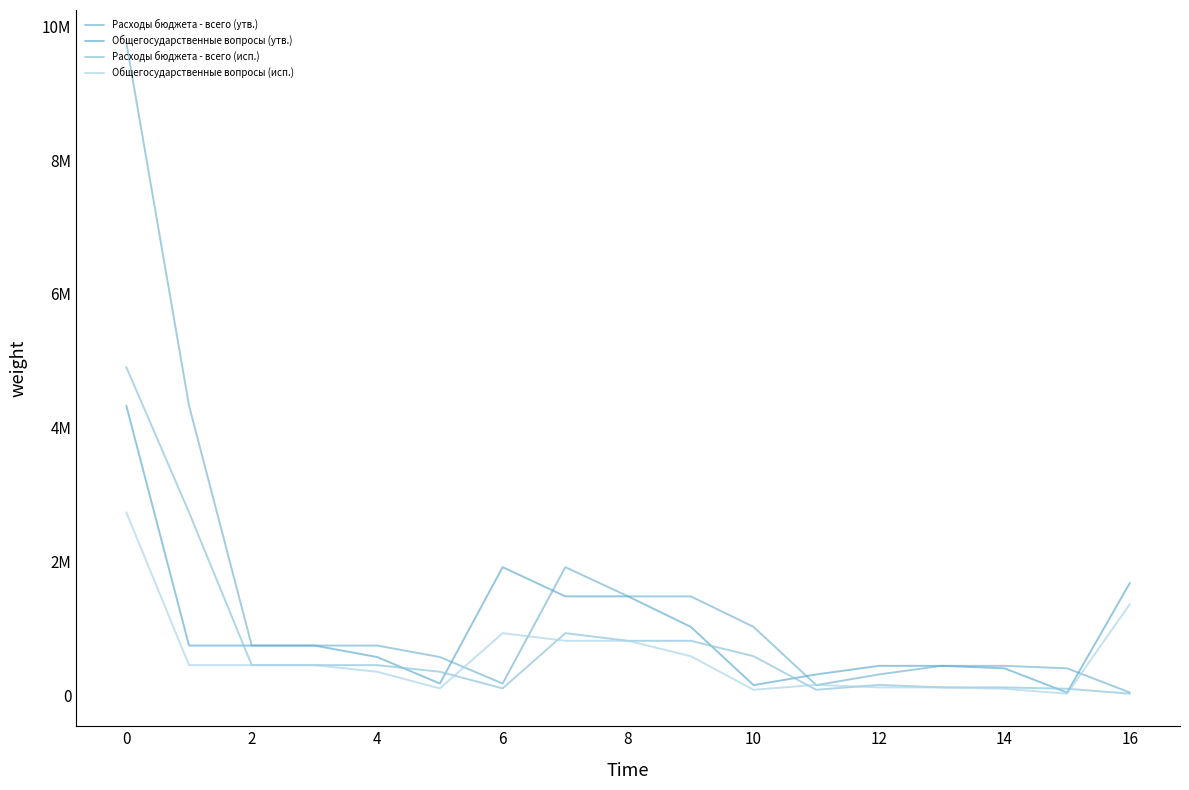

Does the chart display data point markers on the line(s)?

No